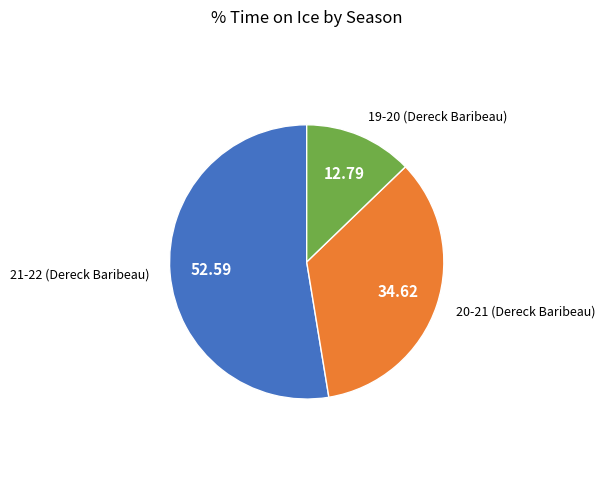

Does any single category account for the majority?

Yes